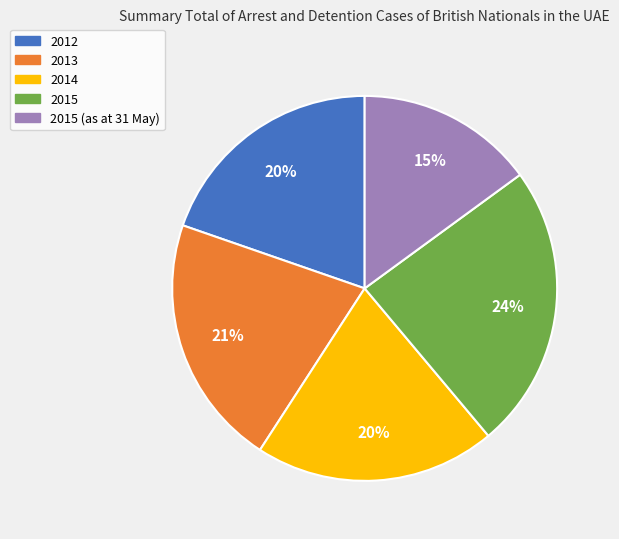

To the nearest percent, what is the difference between the largest and smallest slice percentages?

9%